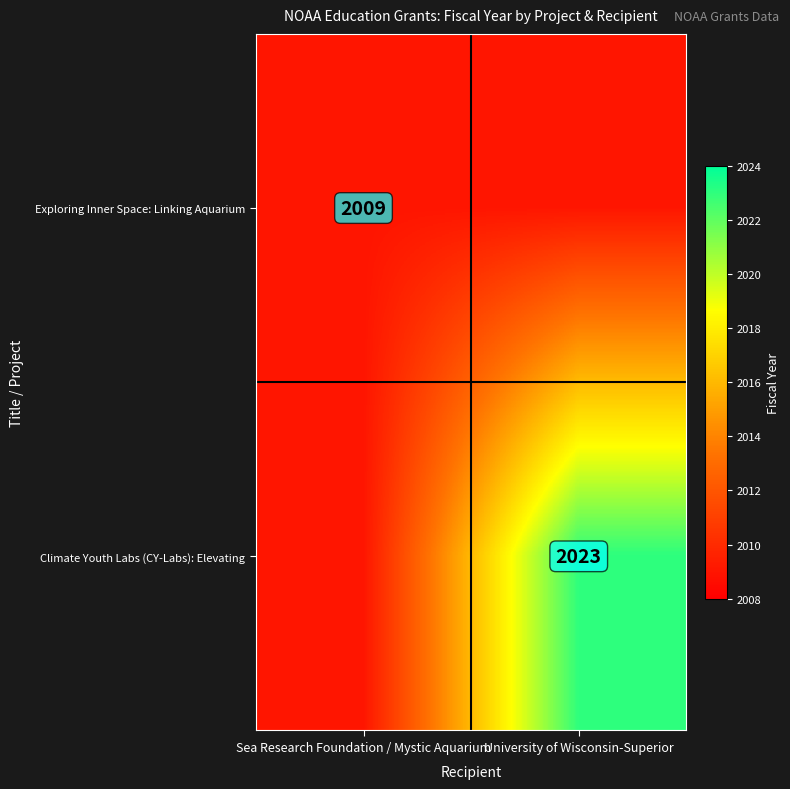

True or false: Exploring Inner Space: Linking Aquarium has a value of 1165 at Sea Research Foundation / Mystic Aquarium.

False